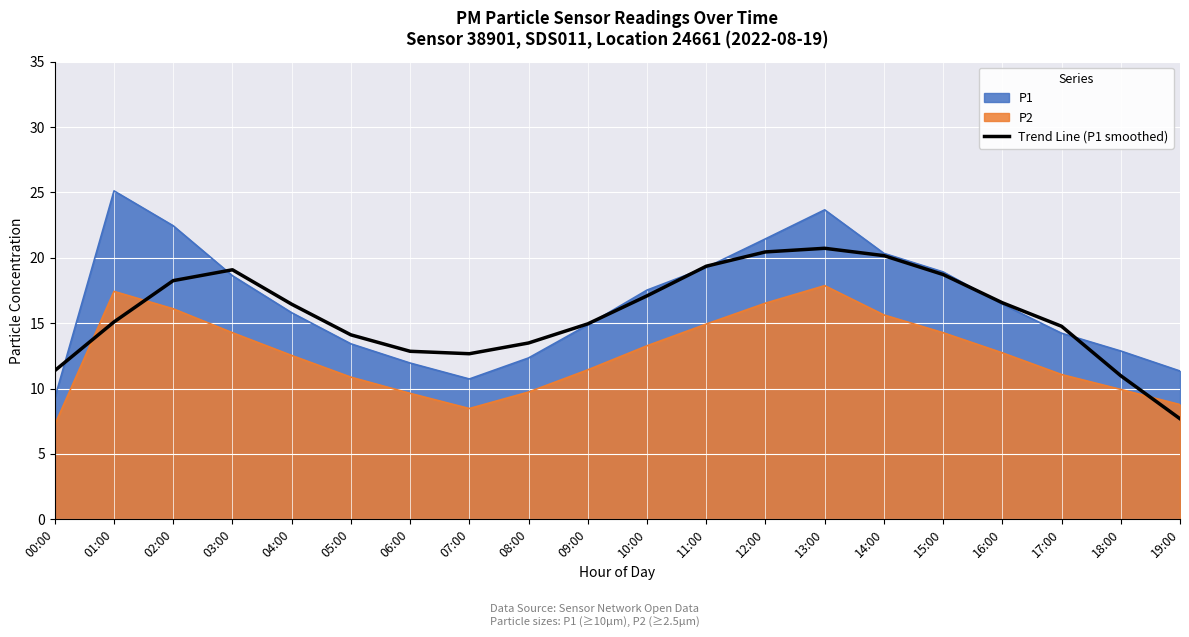

What is the average value?

15.7